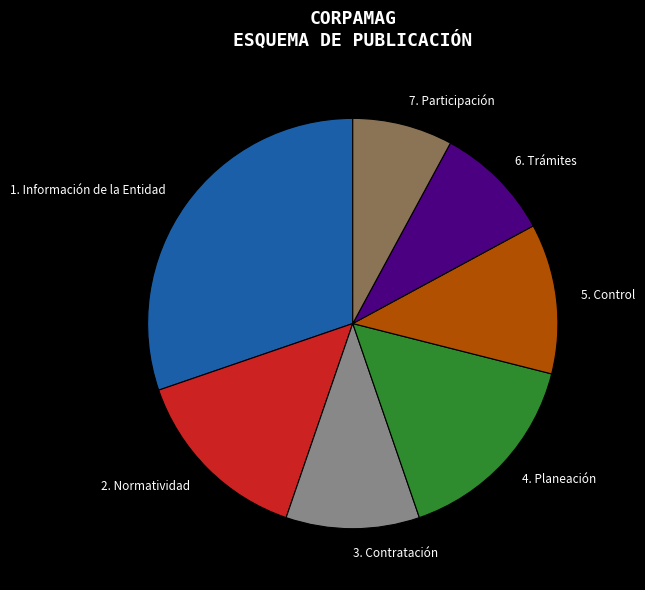

How many slices are in this pie chart?

7